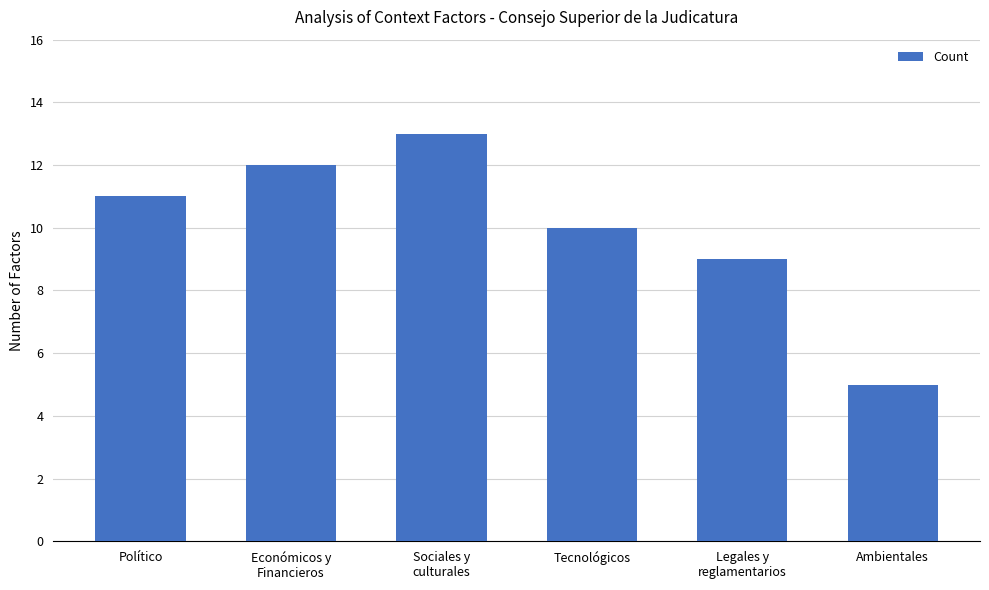

What is the difference between the values at Económicos y
Financieros and Sociales y
culturales?

1